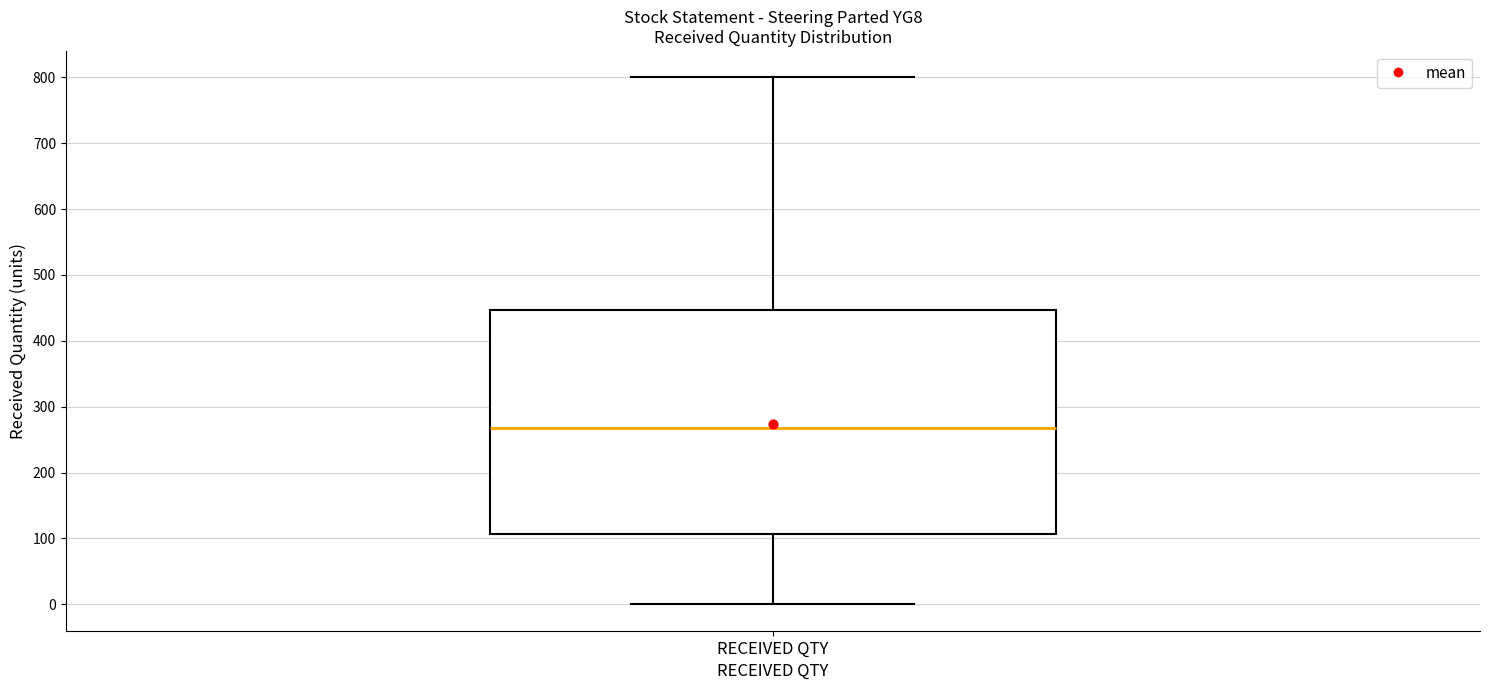

Transcribe this box plot: give where the median line is, the range the box spans, and where the two whiskers end, as read against the y-axis. The values are not printed on the chart, so give them approximately, as read against the axis.

median 270, box 110 to 450, whiskers 0 to 800